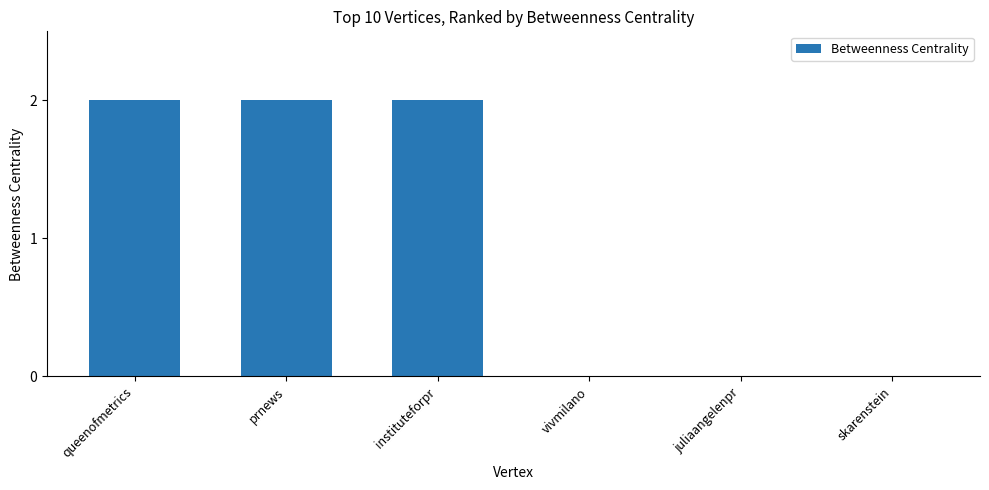

Between queenofmetrics and vivmilano, which is larger?

queenofmetrics